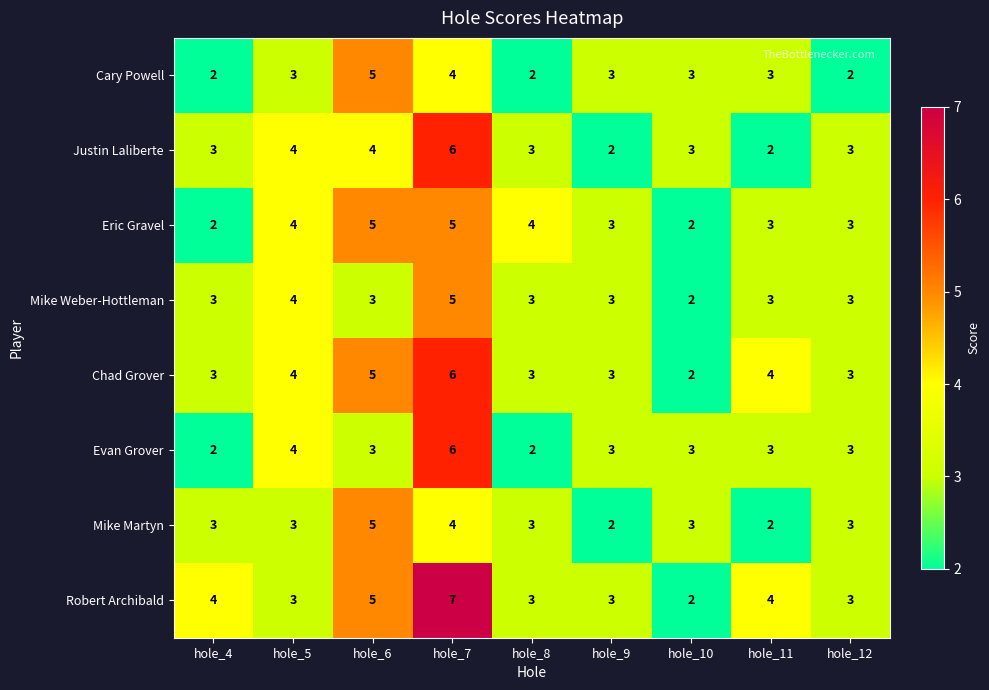

What is the approximate value of Mike Weber-Hottleman at hole_12?

3